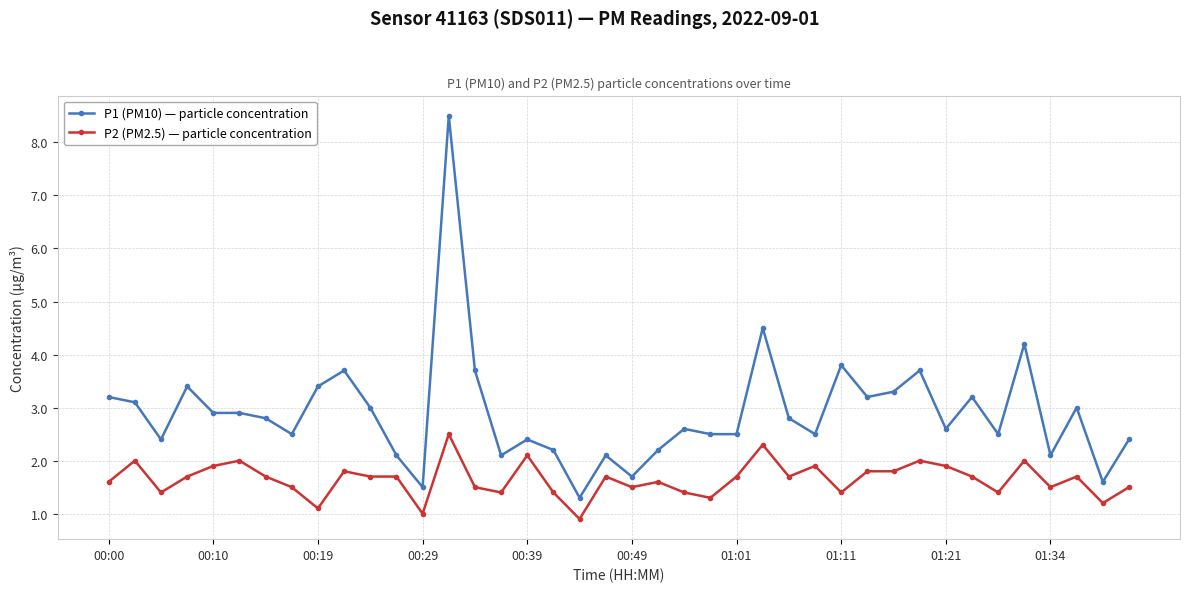

List the series in order of their peak value, highest first.

P1 (PM10) — particle concentration, P2 (PM2.5) — particle concentration